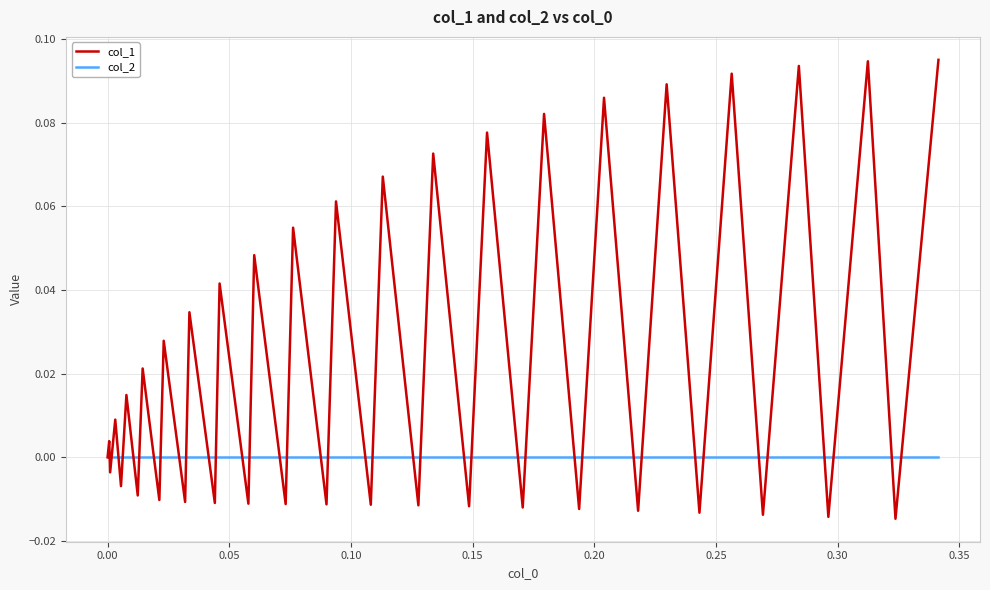

Does the chart have visible grid lines?

Yes